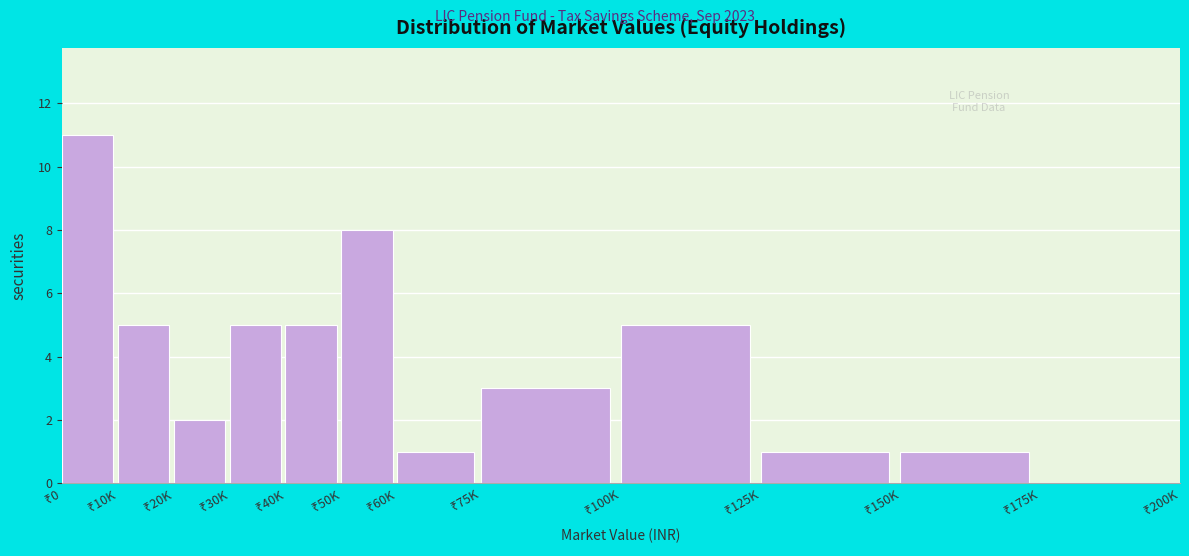

What is the sum of all values?

47